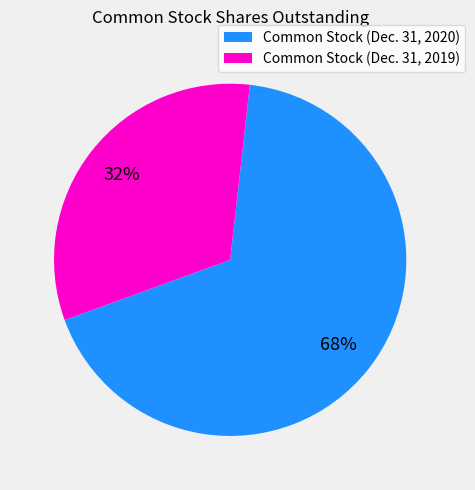

Count the number of slices in the pie.

2